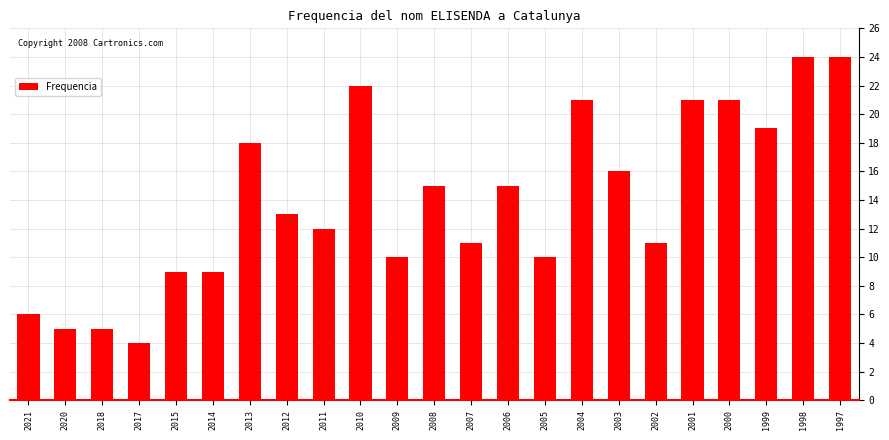

Reading left to right, extract all data points from this chart.

6	5	5	4	9	9	18	13	12	22	10	15	11	15	10	21	16	11	21	21	19	24	24